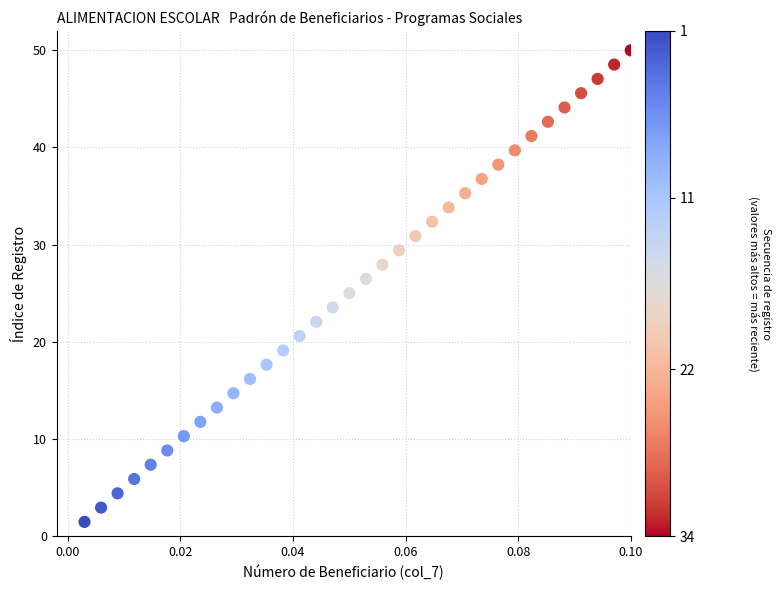

What is the range of Y values (max minus min)?

48.5